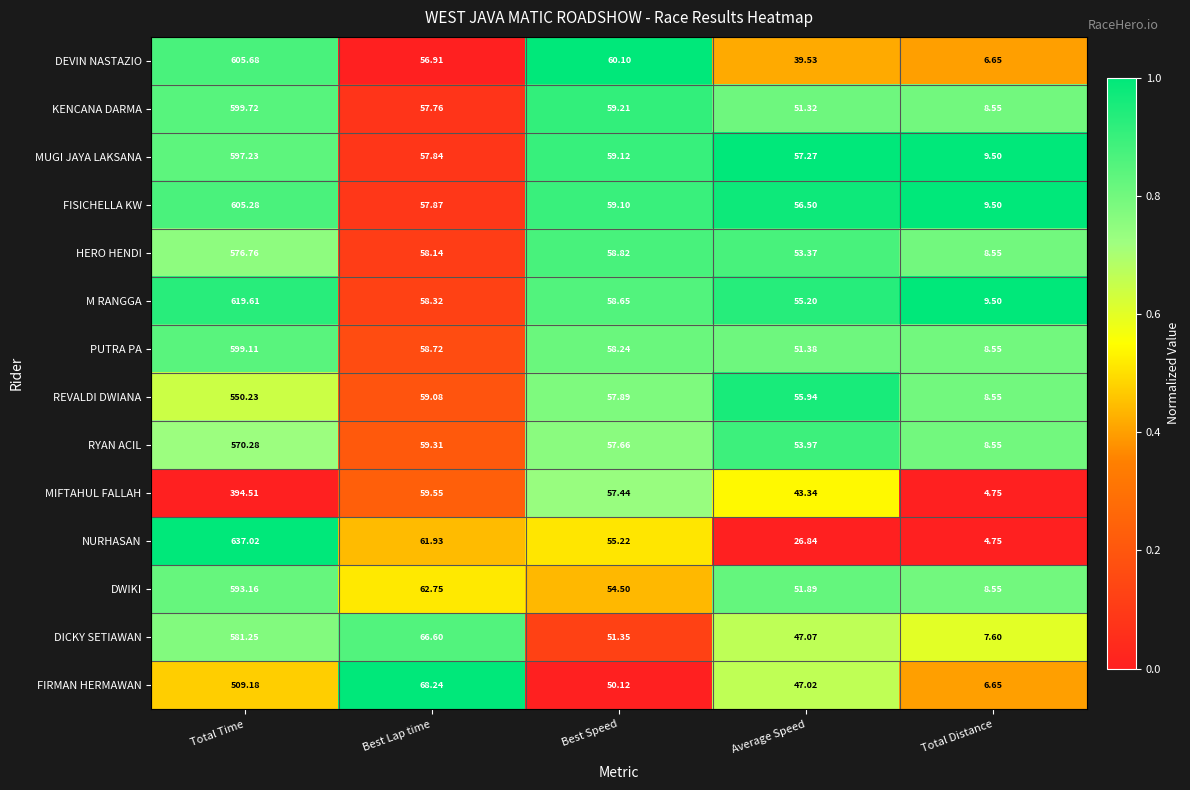

At which label does FISICHELLA KW first exceed 57?

Total Time